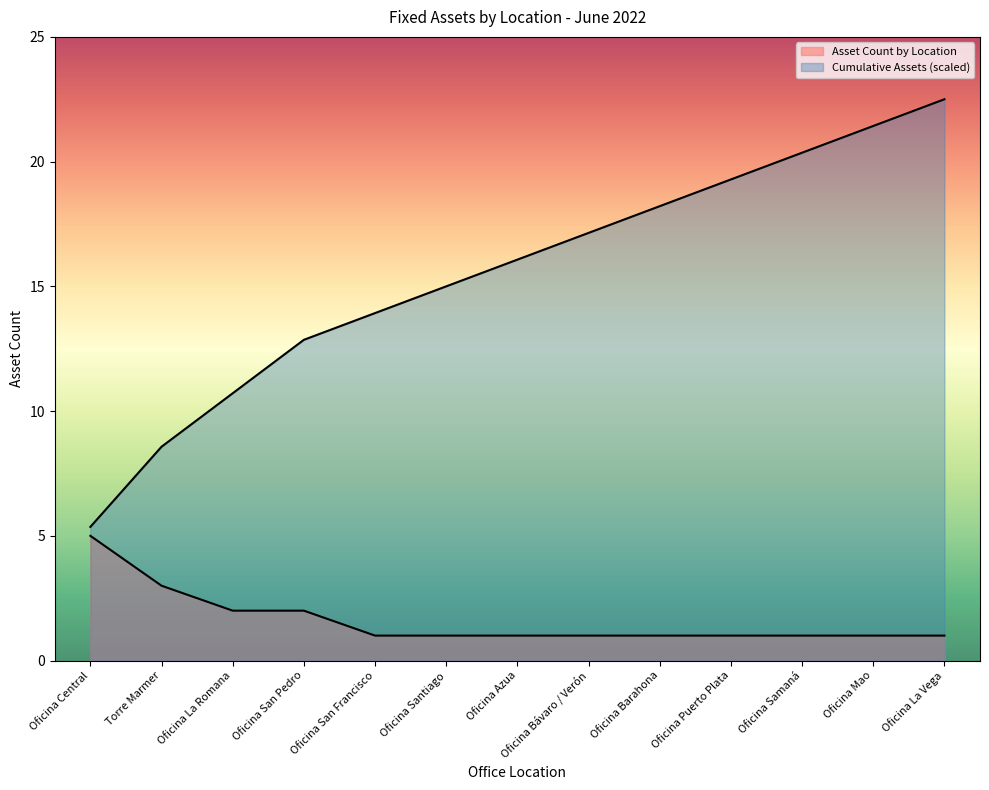

True or false: Cumulative Assets has a value of 13.9 at Oficina San Francisco.

True